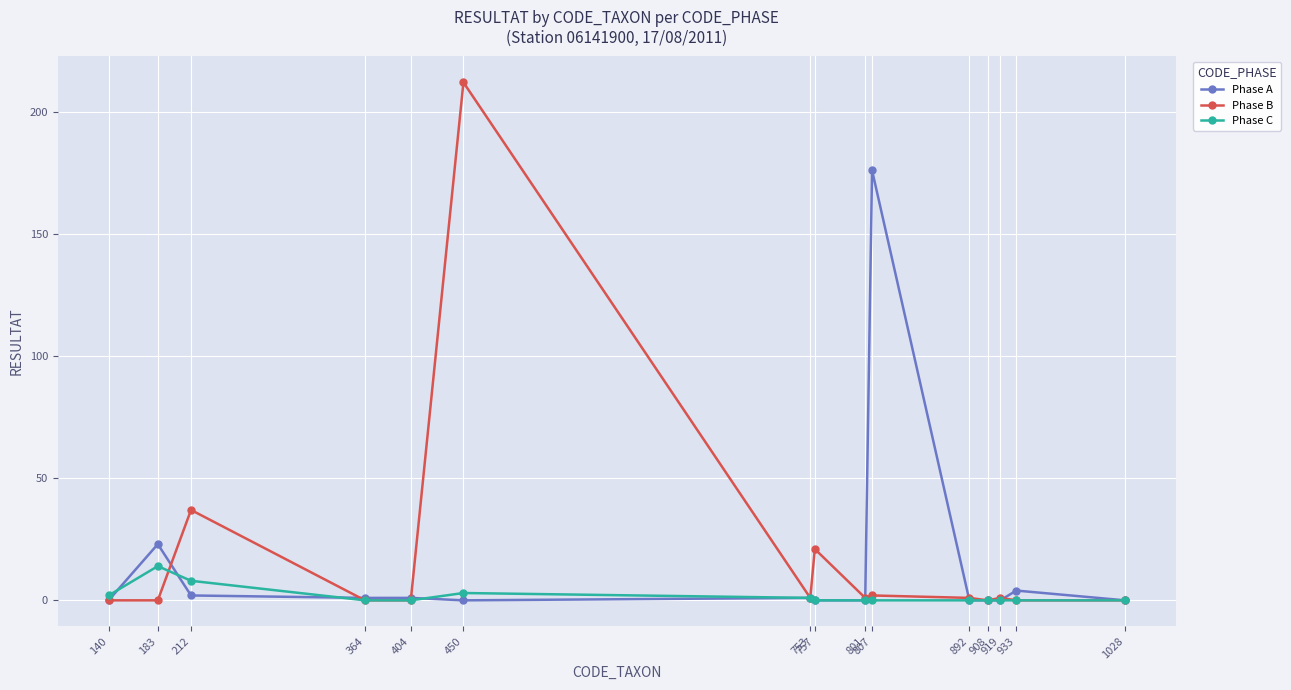

What is the difference between the highest and lowest values at 364?

1